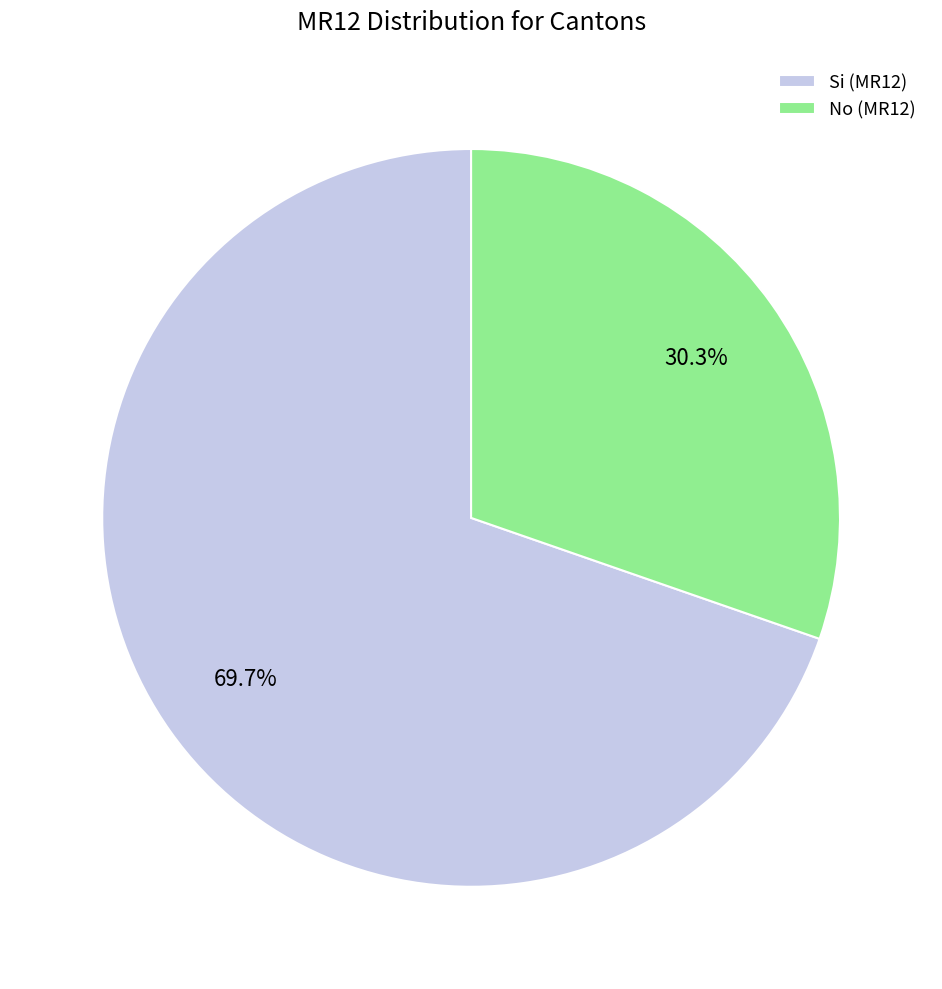

Combined, do No and Si account for over 50%?

Yes